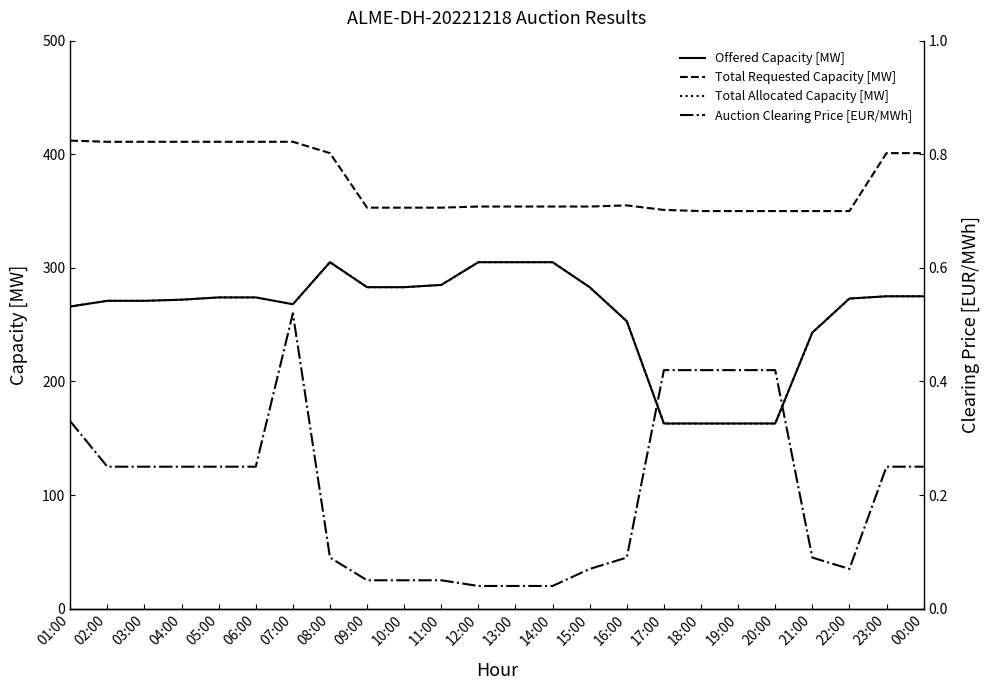

At how many categories does at least one series exceed 1?

24